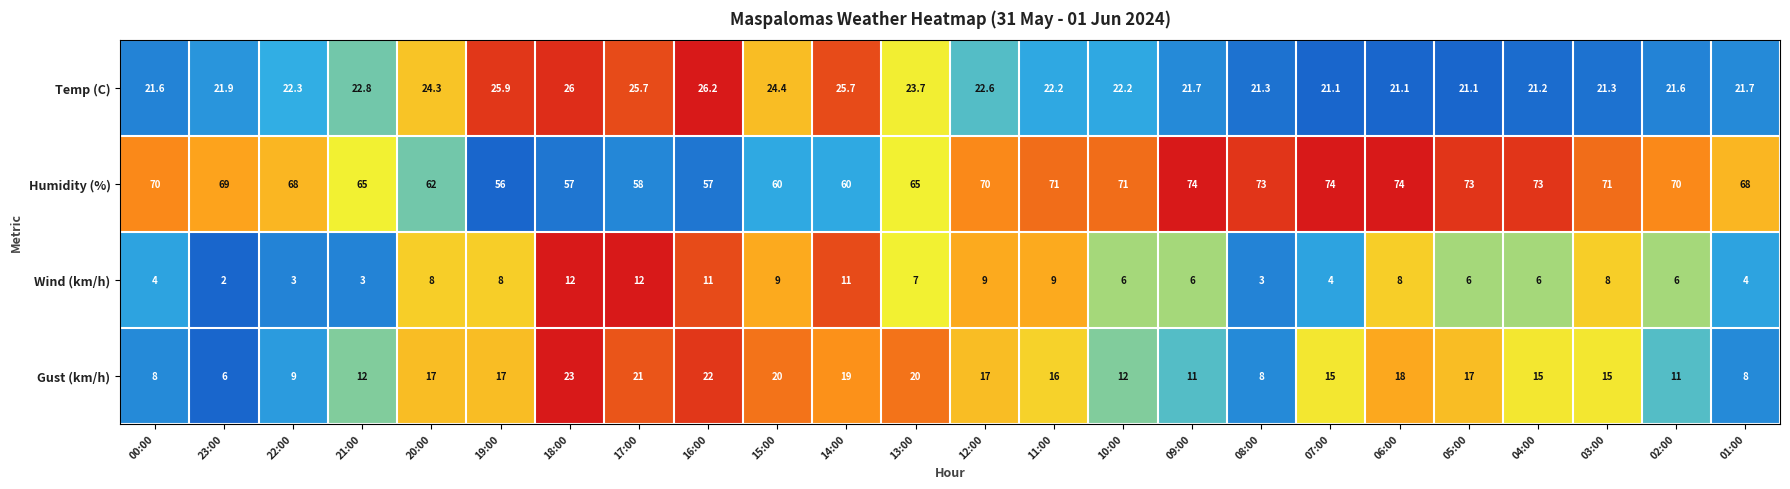

At 14:00, list the series in order from smallest to largest.

Wind (km/h), Gust (km/h), Temp (C), Humidity (%)